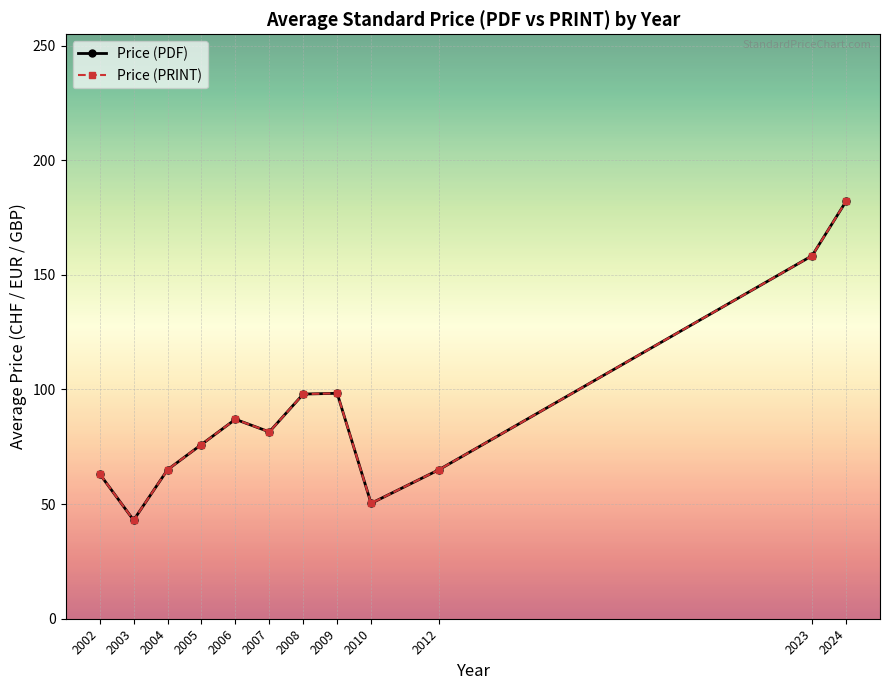

Which category has the lowest value in the Price (PDF) series?

2003